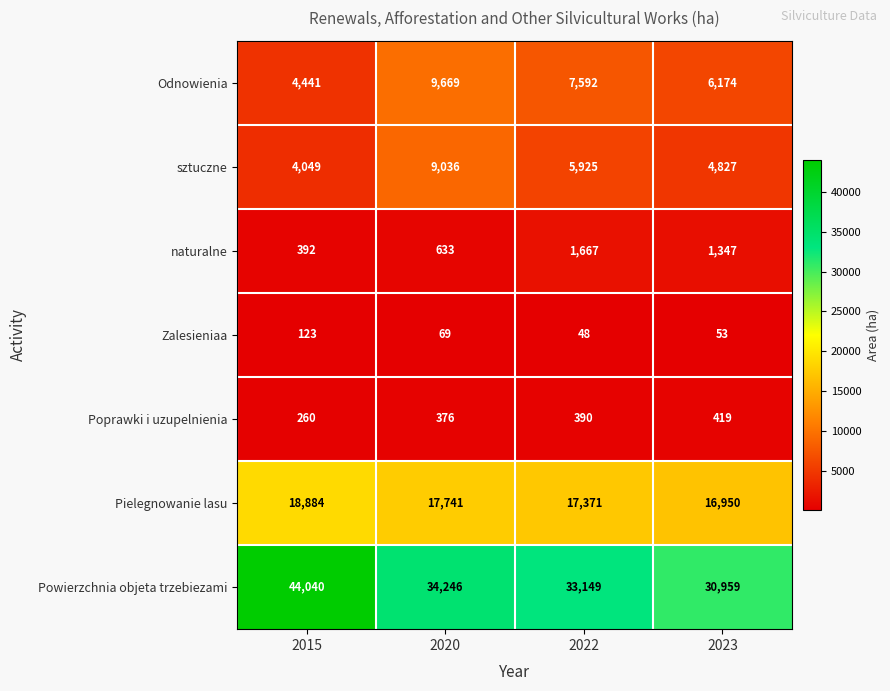

What is the difference between the highest and lowest values at 2023?

30906